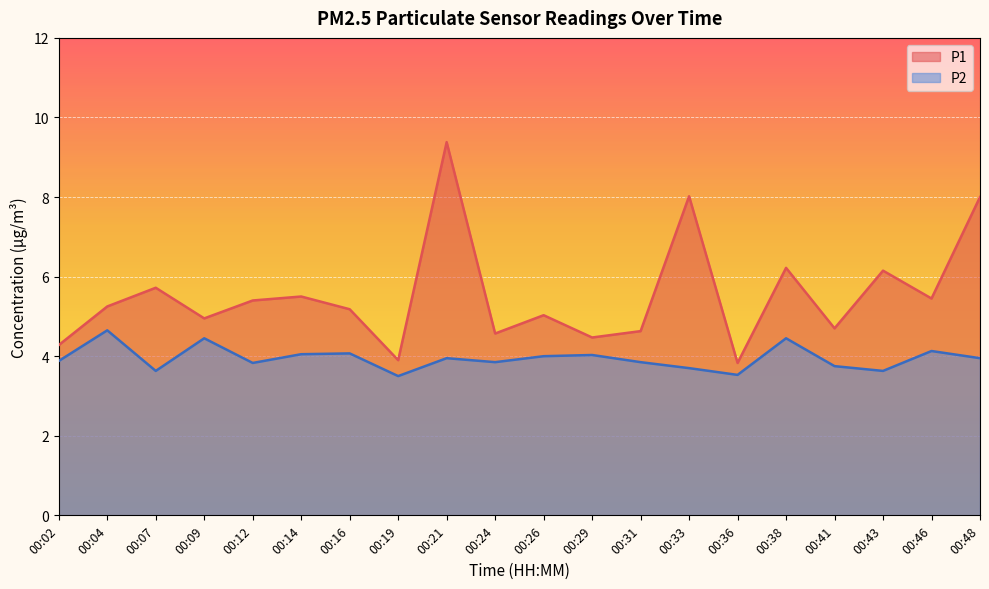

What is the maximum value shown in the chart?

9.4